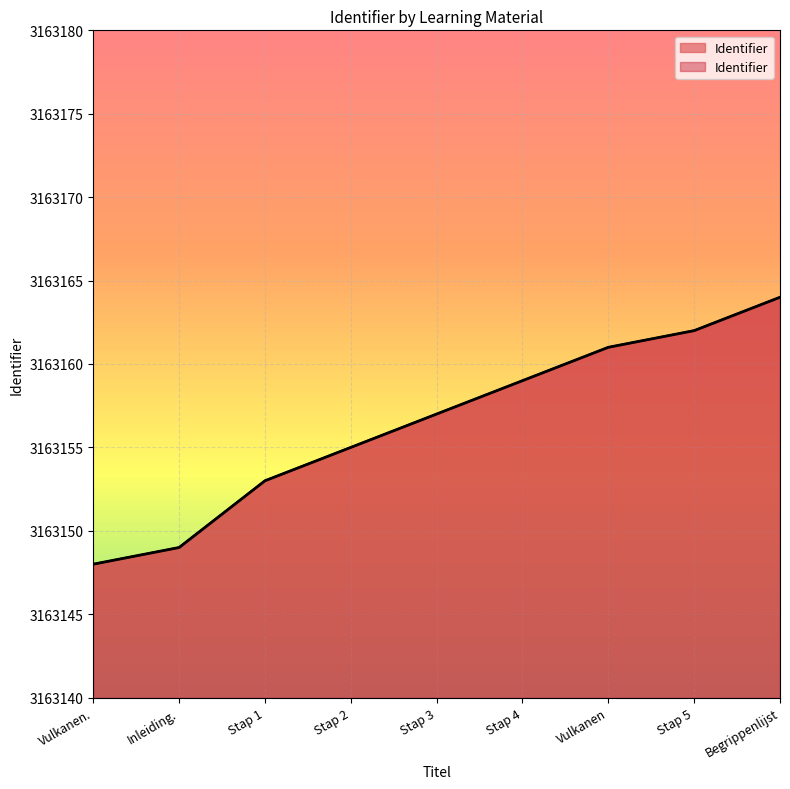

The chart shows a value of 5526424 at Stap 1. True or false?

False